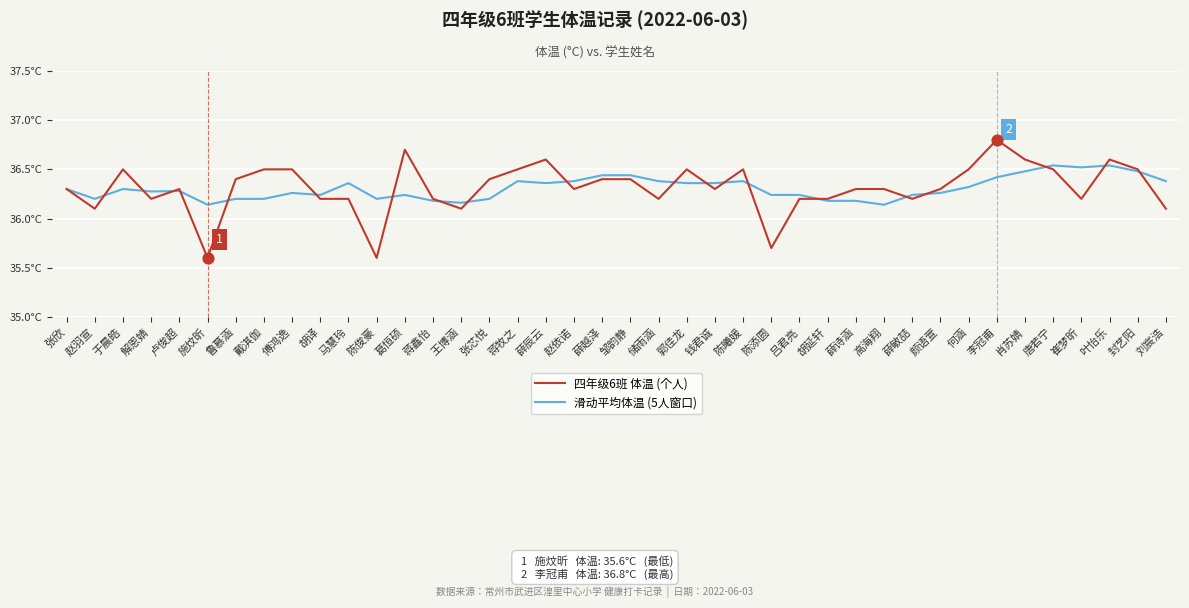

Which series has the largest total across all categories?

四年级6班 体温 (个人)